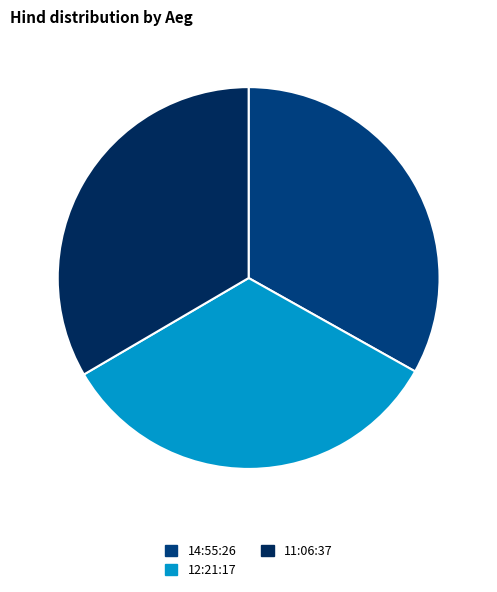

Approximately how many times larger is the value at 11:06:37 compared to 14:55:26?

1.0